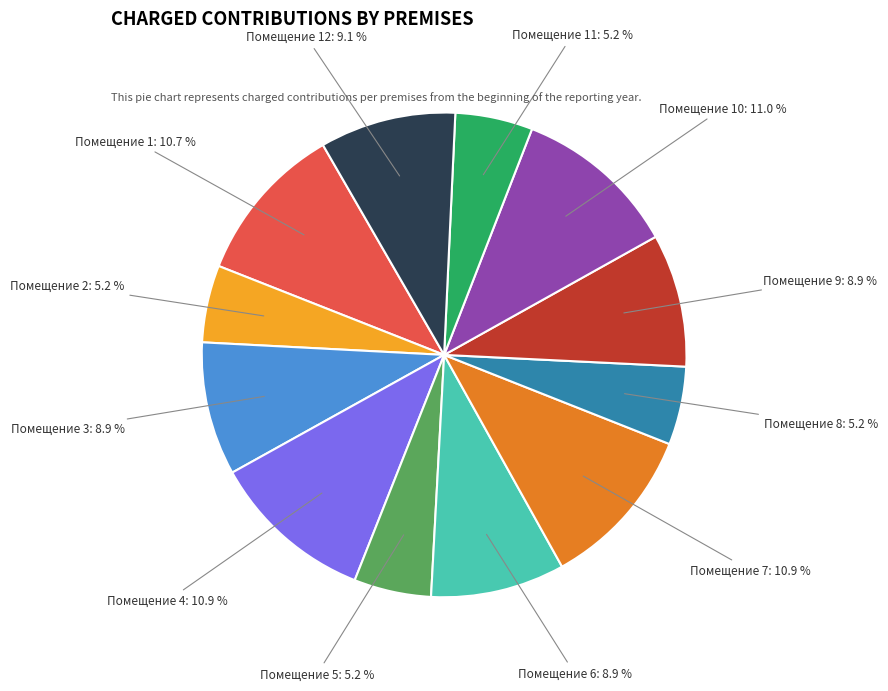

Is there any slice that represents more than half of the pie?

No